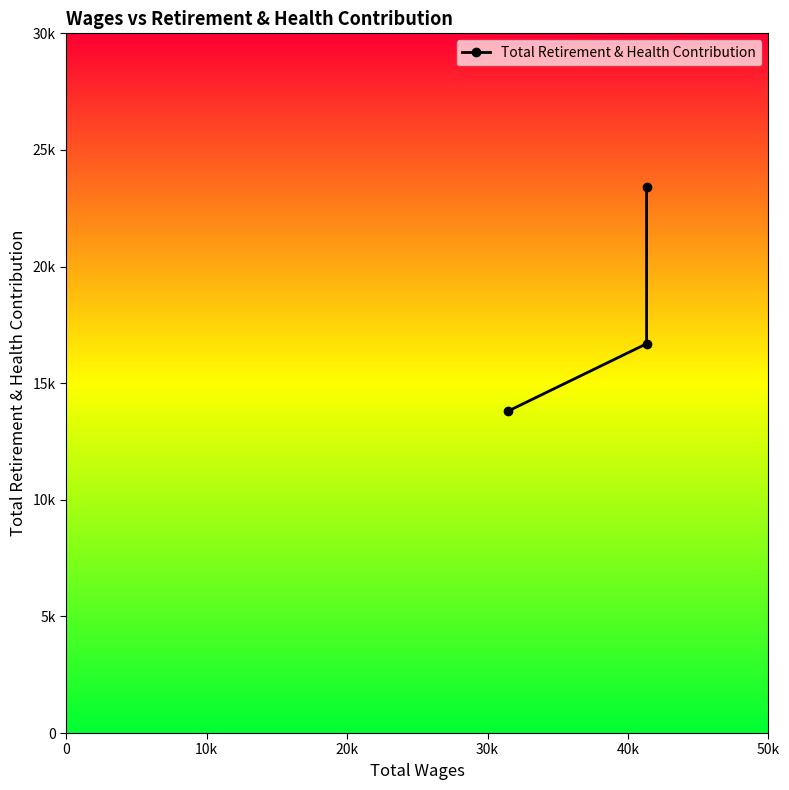

Approximately how many times larger is the value at 20k compared to 10k?

1.4